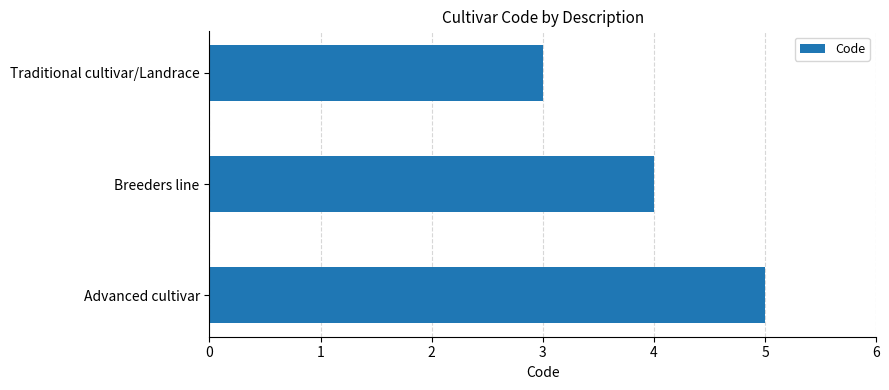

What is the smallest value displayed?

3